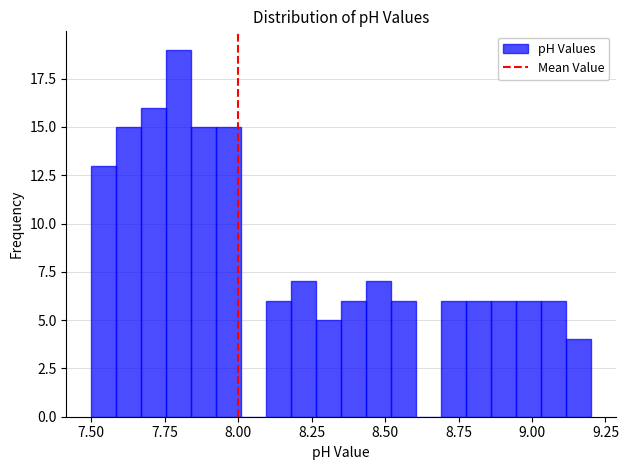

Read against the x-axis, roughly where is the centre of the tallest bar?

7.80